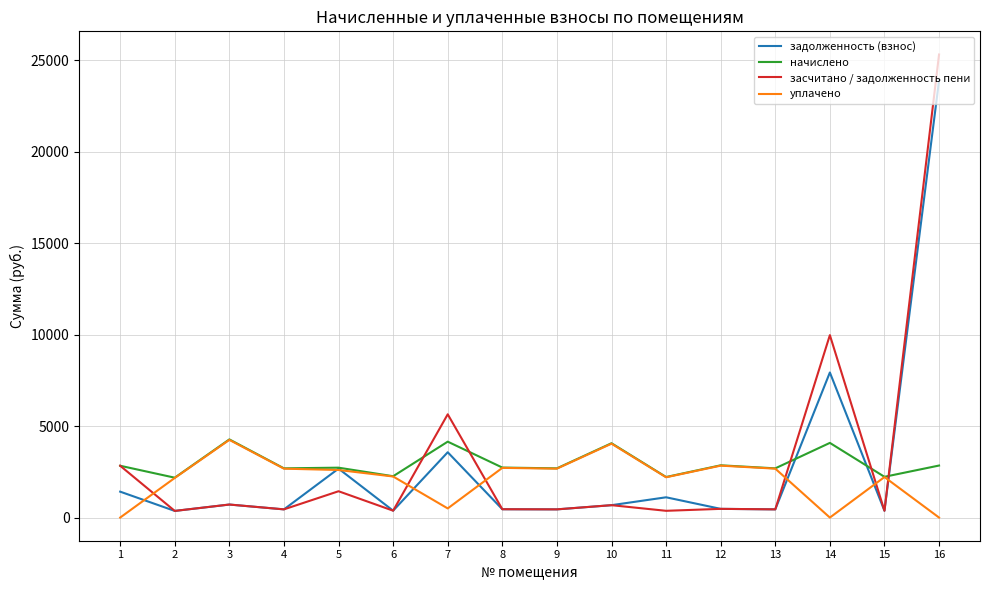

At which category is the sum across all series the highest?

16